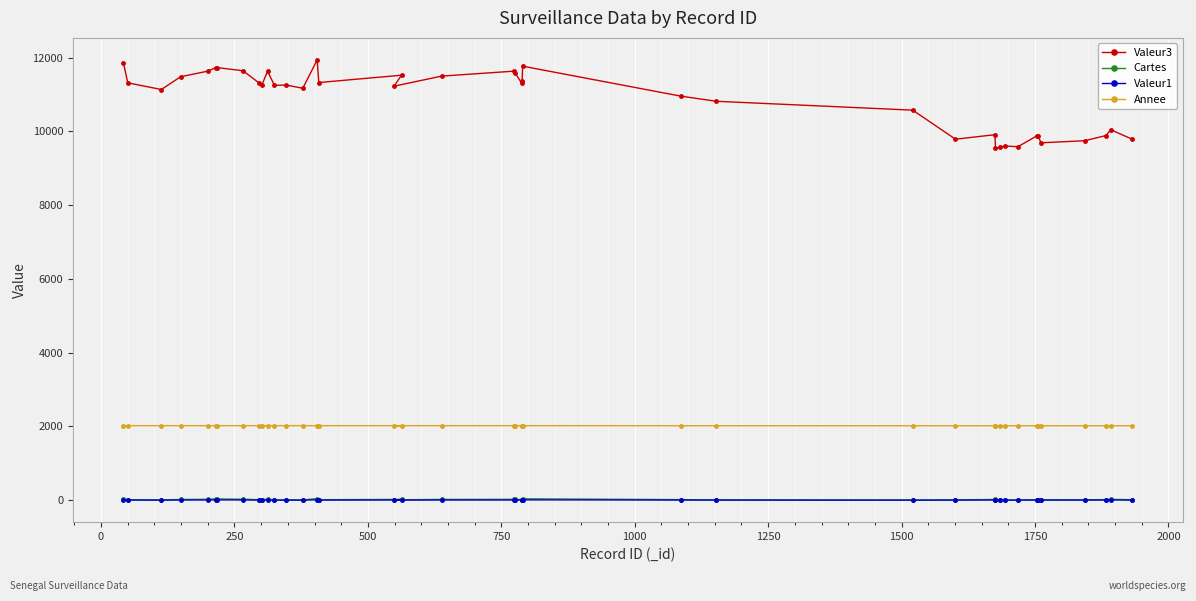

How many series are shown in this chart?

4